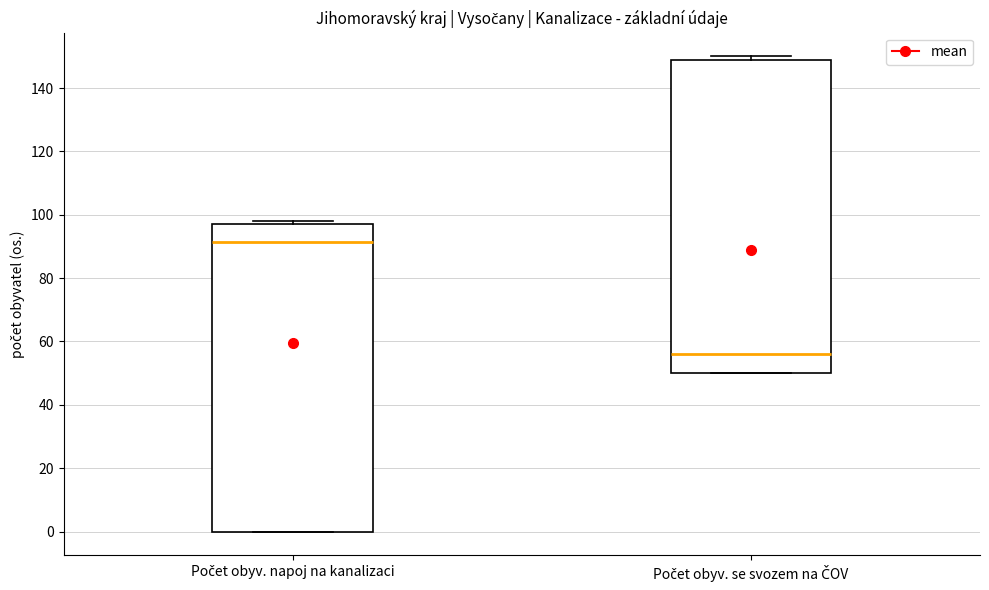

Which box's median line is the highest?

Počet obyv. napoj na kanalizaci